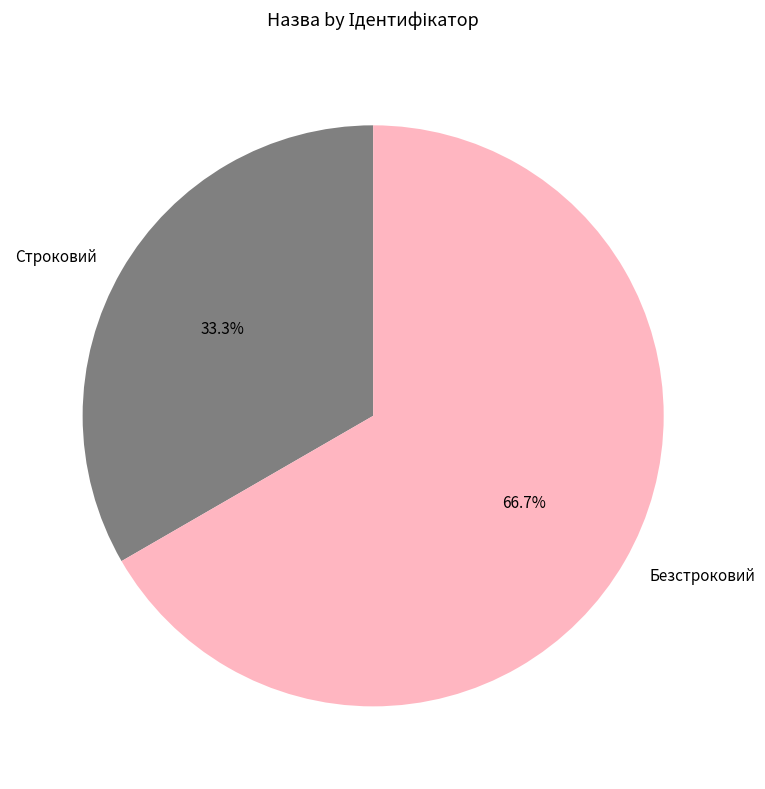

Combined, do Строковий and Безстроковий account for over 50%?

Yes